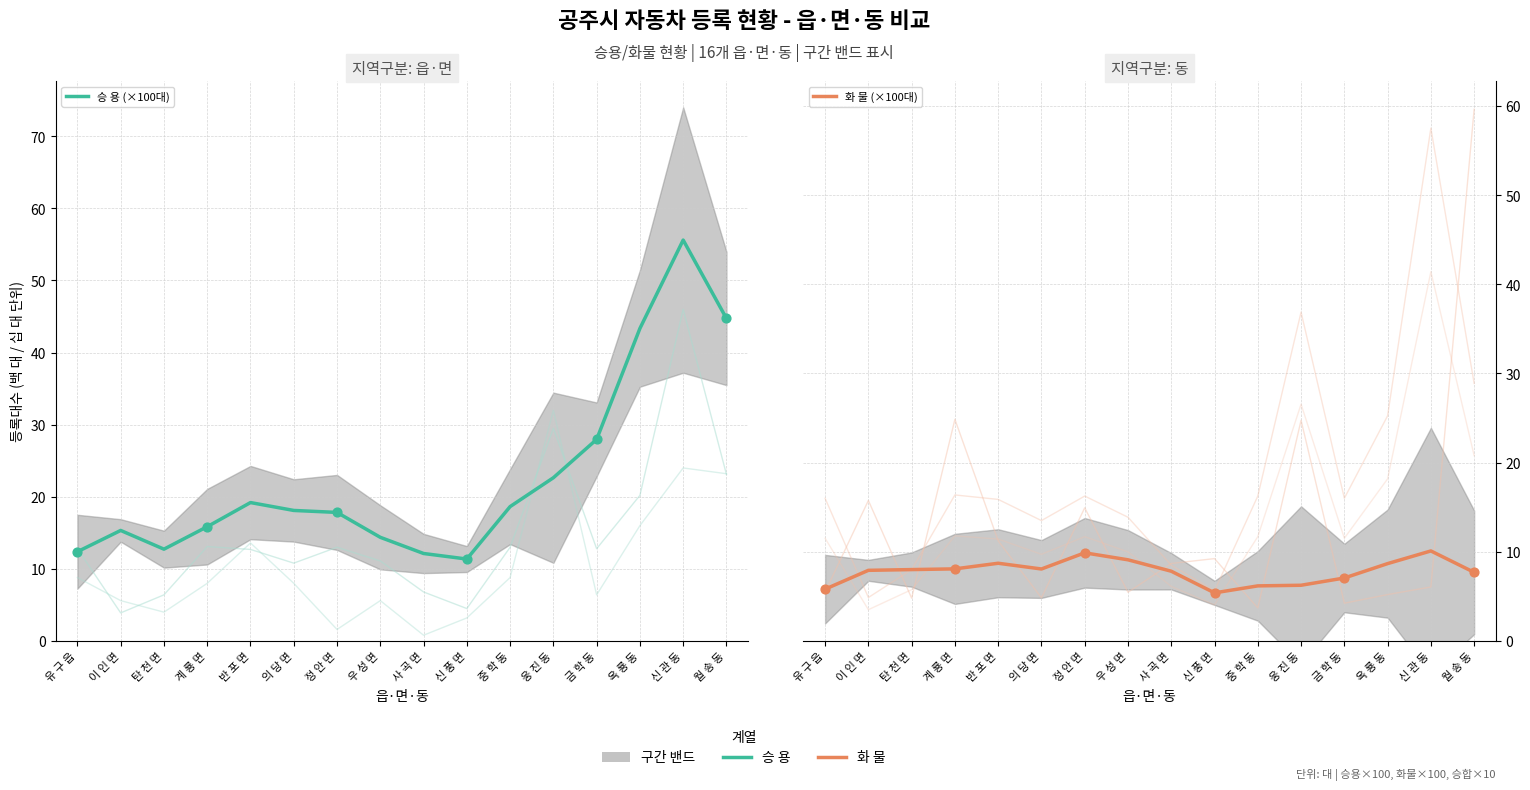

Is the value of 승 용 (×100대) at 신 풍 면 greater than the value of 화 물 (×100대) at 의 당 면?

Yes